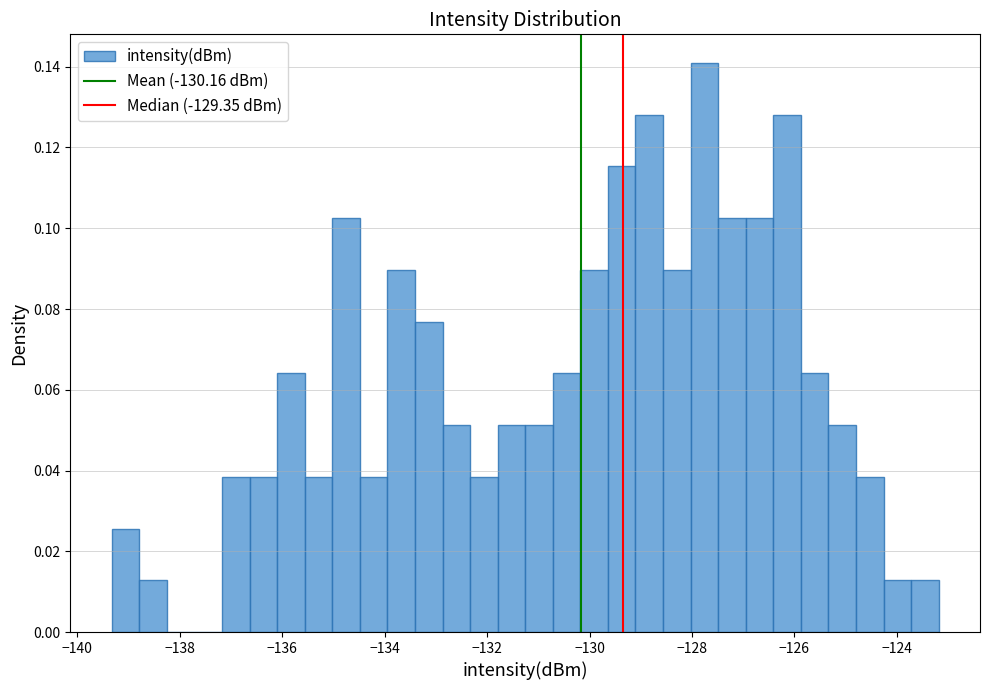

Around what value on the x-axis is the tallest bar? Give the approximate position of its centre, as read against the axis.

-127.8